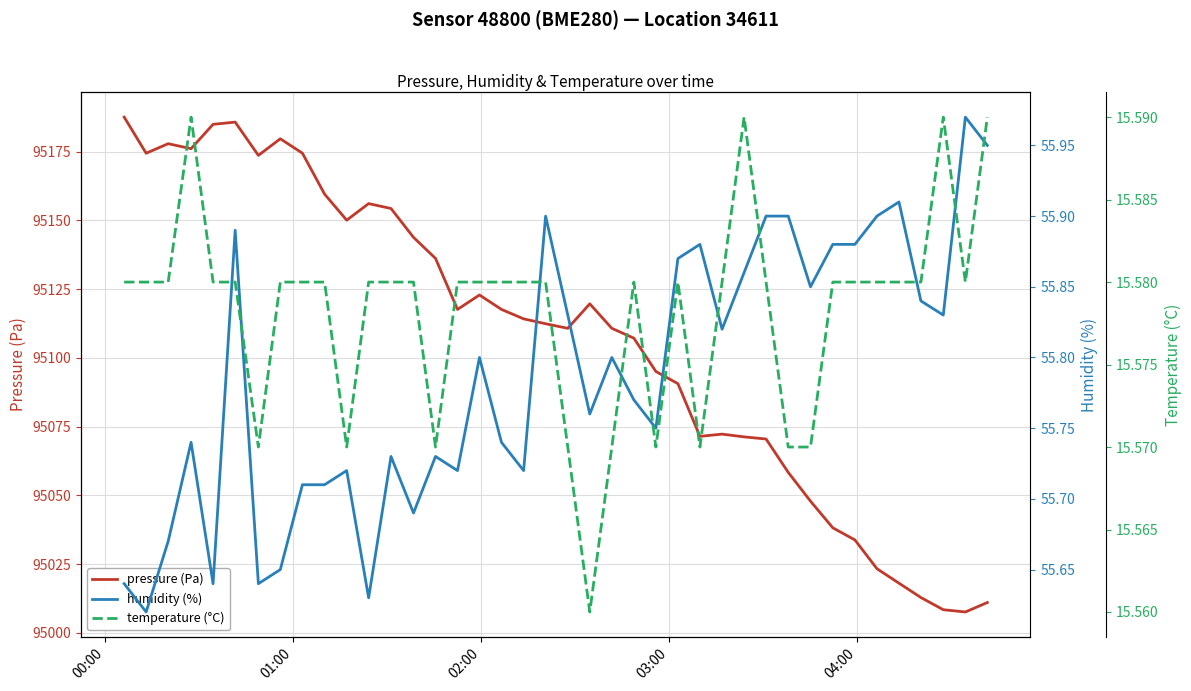

True or false: pressure (Pa) and temperature (°C) intersect in this chart.

False